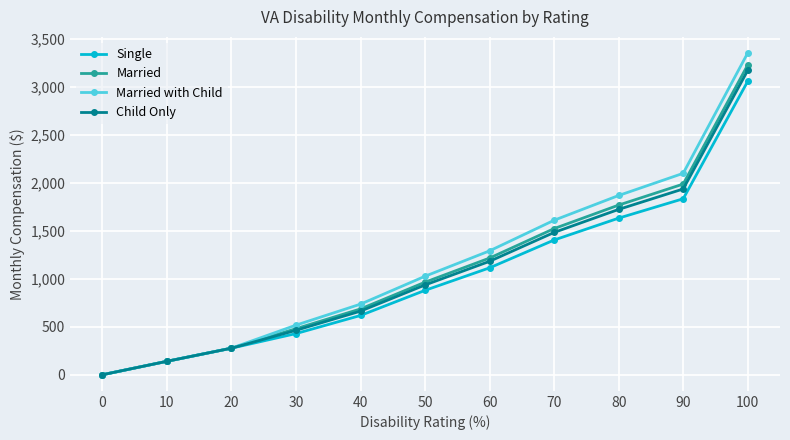

What is the difference between the second highest and second lowest values in the Single series?

1693.6